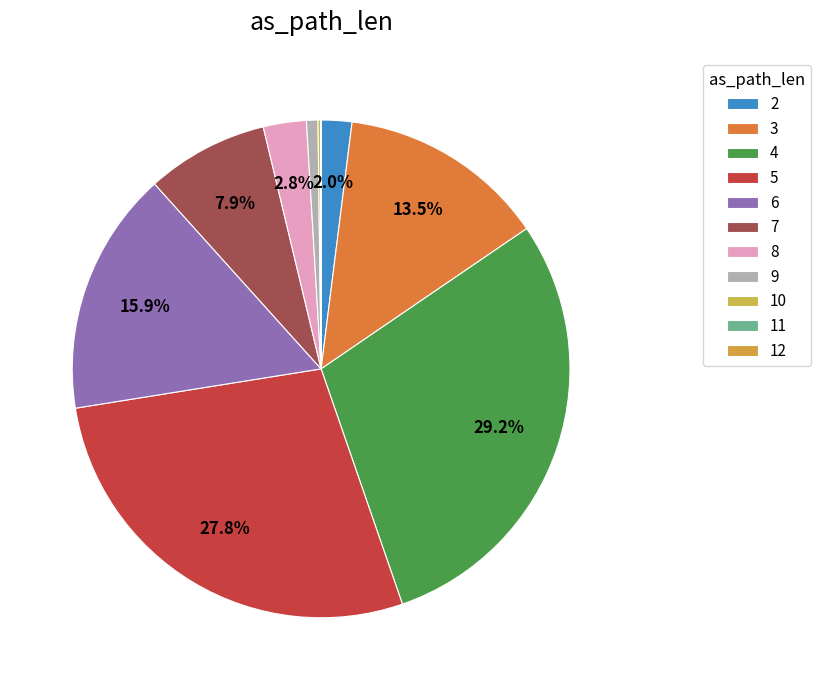

What is the largest slice in the pie chart?

4